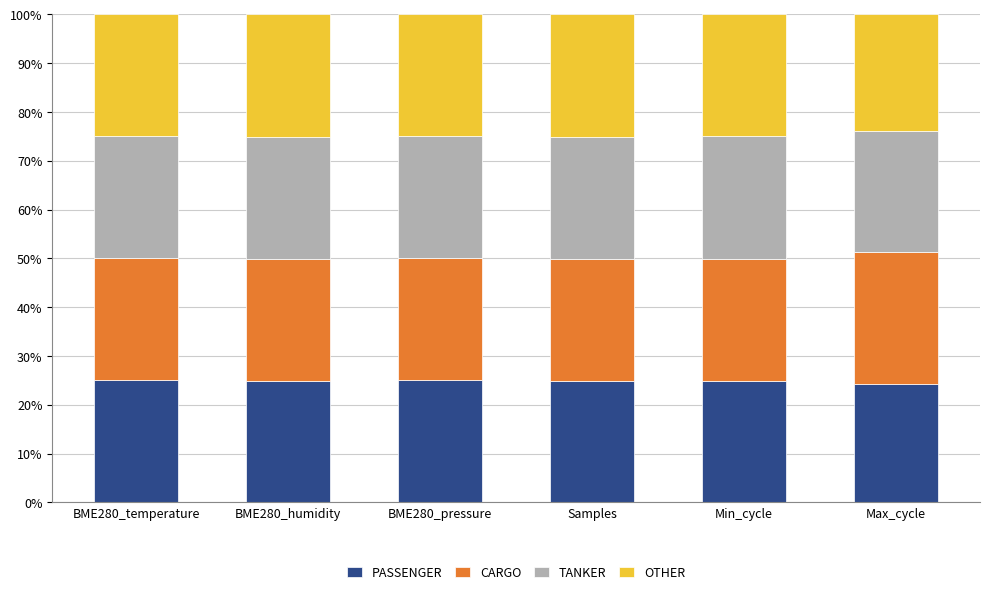

What is the highest value of the PASSENGER series?

25.0